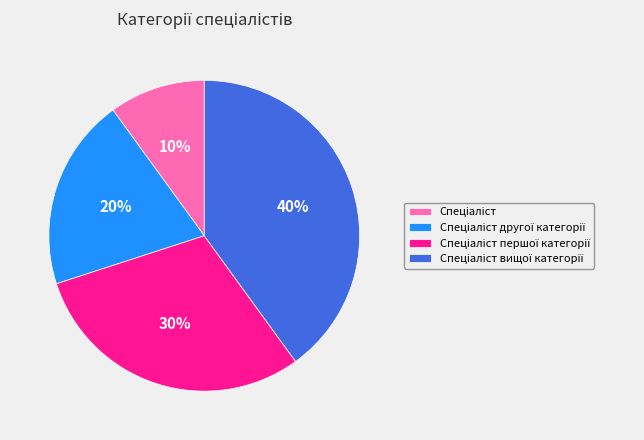

To the nearest percent, what is the difference between the largest and smallest slice percentages?

30%